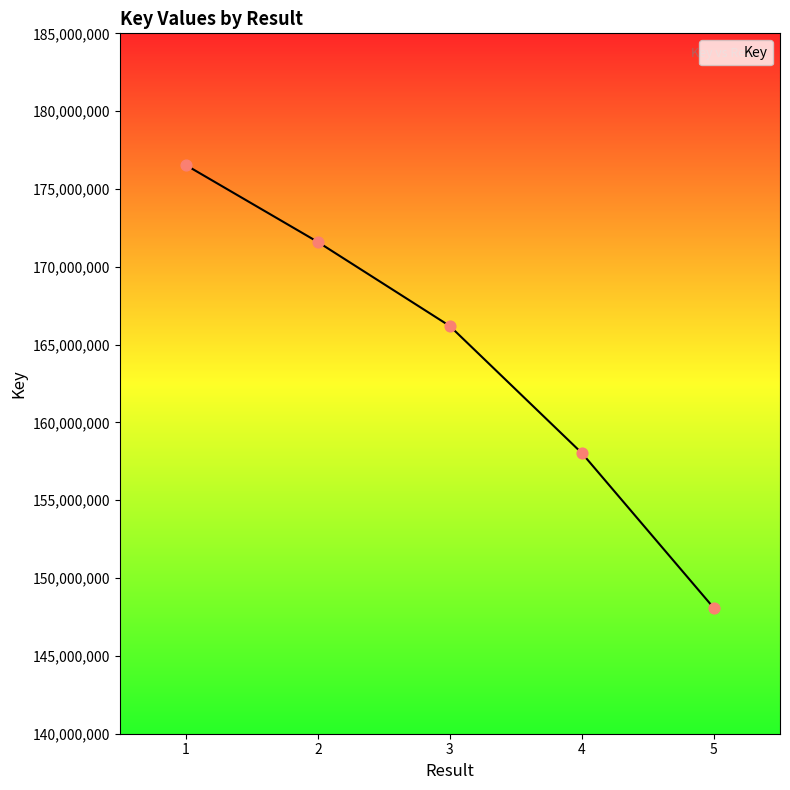

Between 3 and 4, which is larger?

3